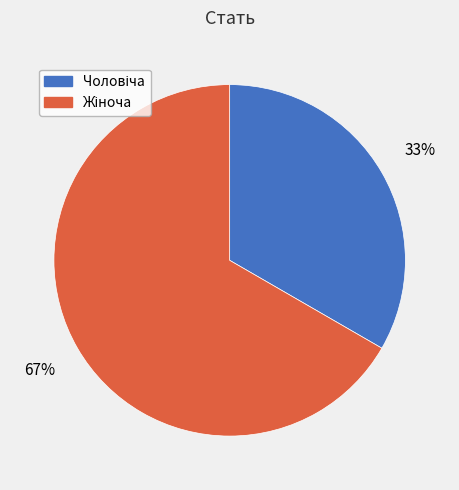

To the nearest percent, what is the average slice percentage?

50%